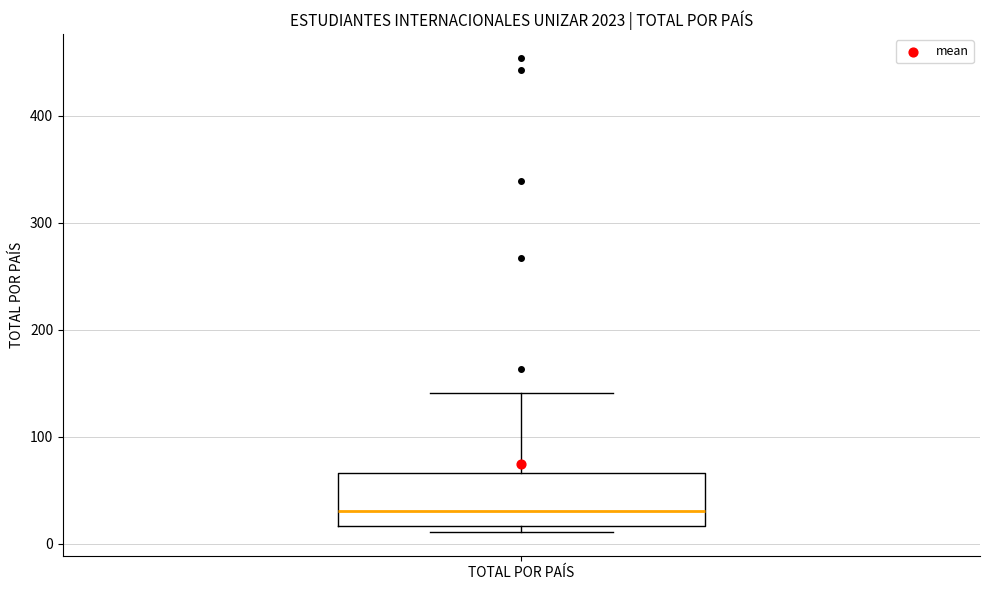

Where does the upper whisker of the box for TOTAL POR PAÍS end on the y-axis? The values are not printed on the chart, so give them approximately, as read against the axis.

140